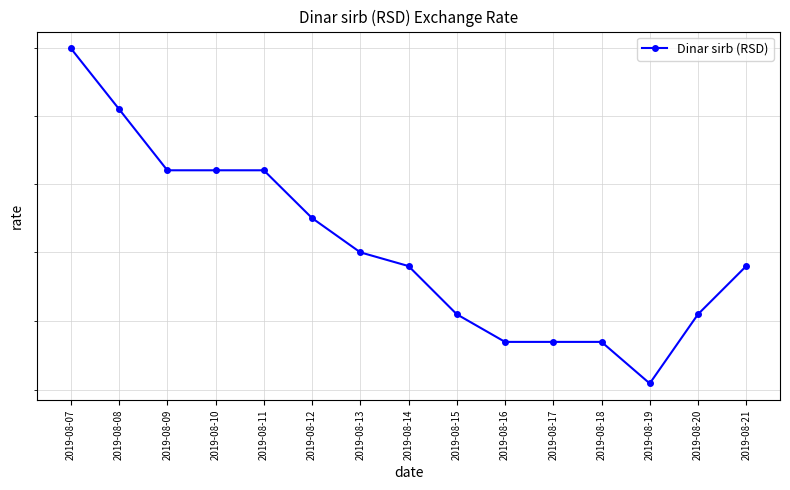

What is the approximate value at 2019-08-17?

0.2